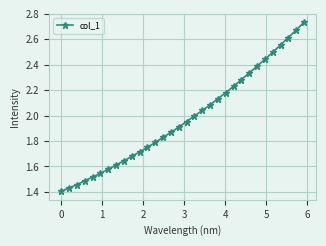

What is the difference between the maximum and second lowest values?

1.3